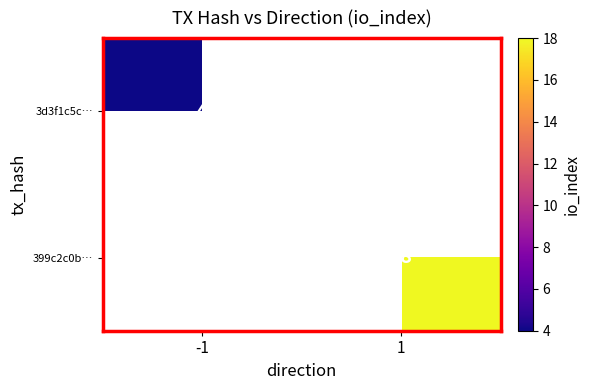

Is the value of 3d3f1c5c… at -1 greater than the value of 399c2c0b… at 1?

No